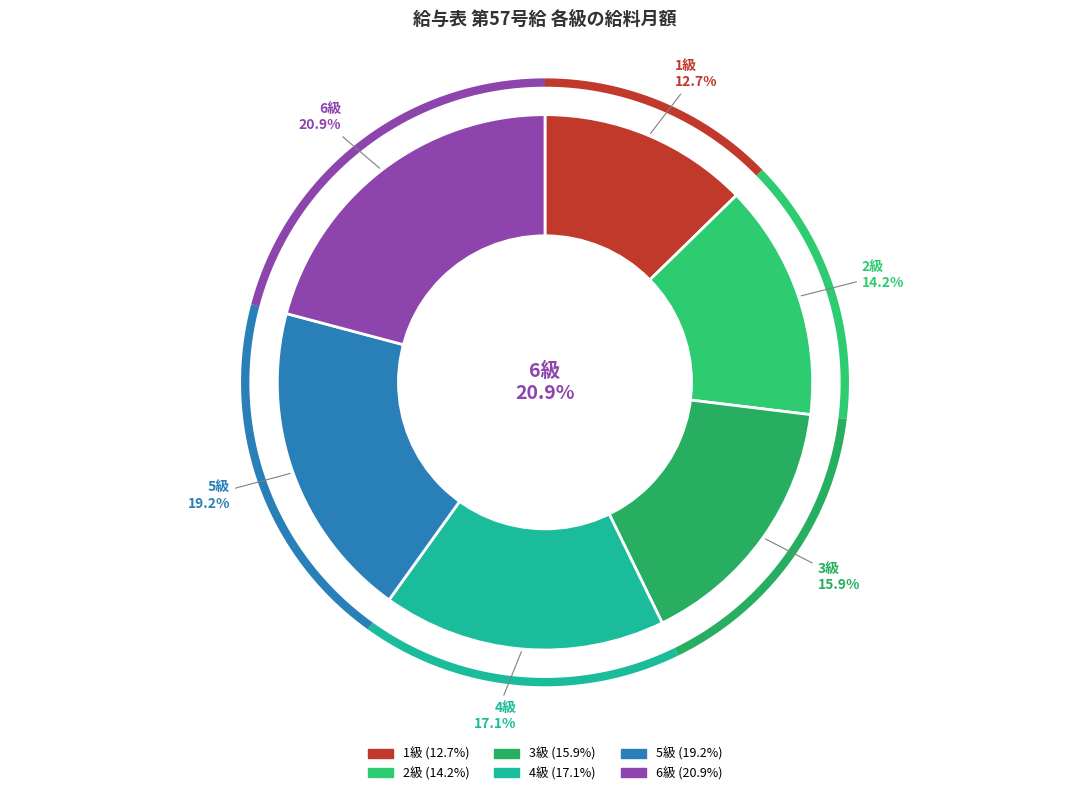

How much of the chart is everything except 5級?

80.8%